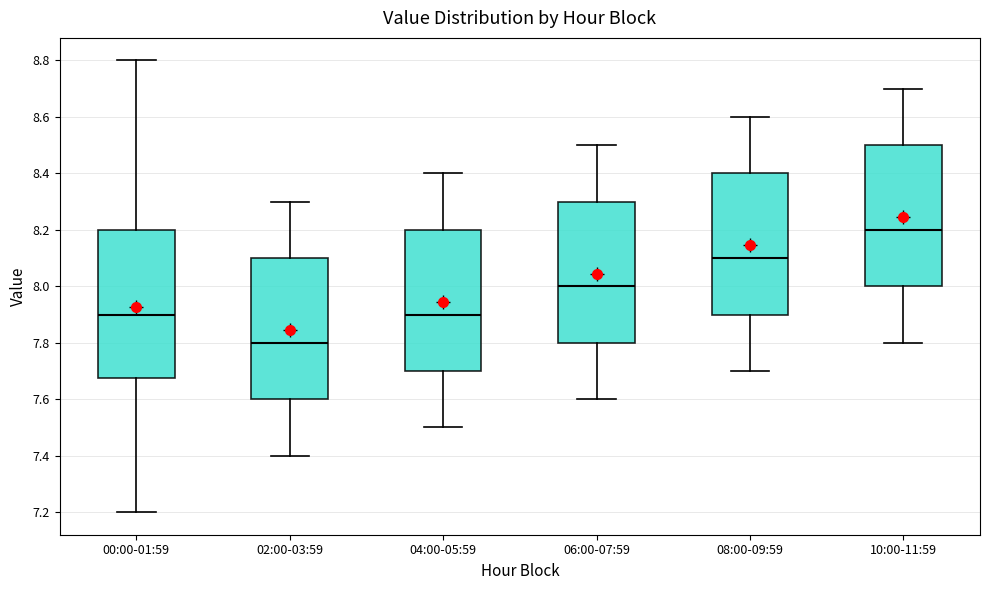

Reading left to right, read every box against the y-axis: the position of its median line, the range the box covers, and the ends of its whiskers. The values are not printed on the chart, so give them approximately, as read against the axis.

00:00-01:59: median 7.90, box 7.68 to 8.20, whiskers 7.20 to 8.80
02:00-03:59: median 7.80, box 7.60 to 8.10, whiskers 7.40 to 8.30
04:00-05:59: median 7.90, box 7.70 to 8.20, whiskers 7.50 to 8.40
06:00-07:59: median 8.00, box 7.80 to 8.30, whiskers 7.60 to 8.50
08:00-09:59: median 8.10, box 7.90 to 8.40, whiskers 7.70 to 8.60
10:00-11:59: median 8.20, box 8.00 to 8.50, whiskers 7.80 to 8.70